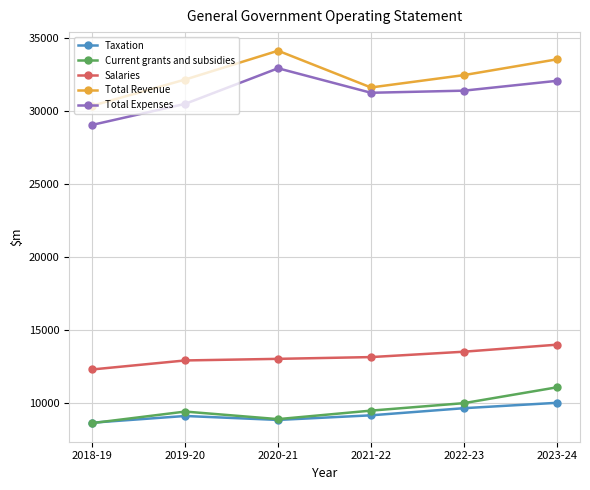

What is the sum of the Current grants and subsidies values at 2020-21 and 2019-20?

18240